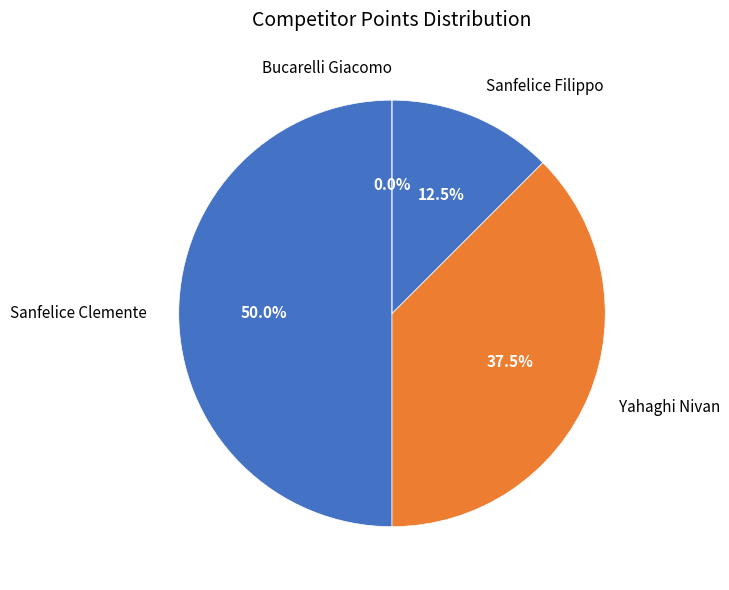

What is the change in value from Sanfelice Clemente to Yahaghi Nivan?

-1